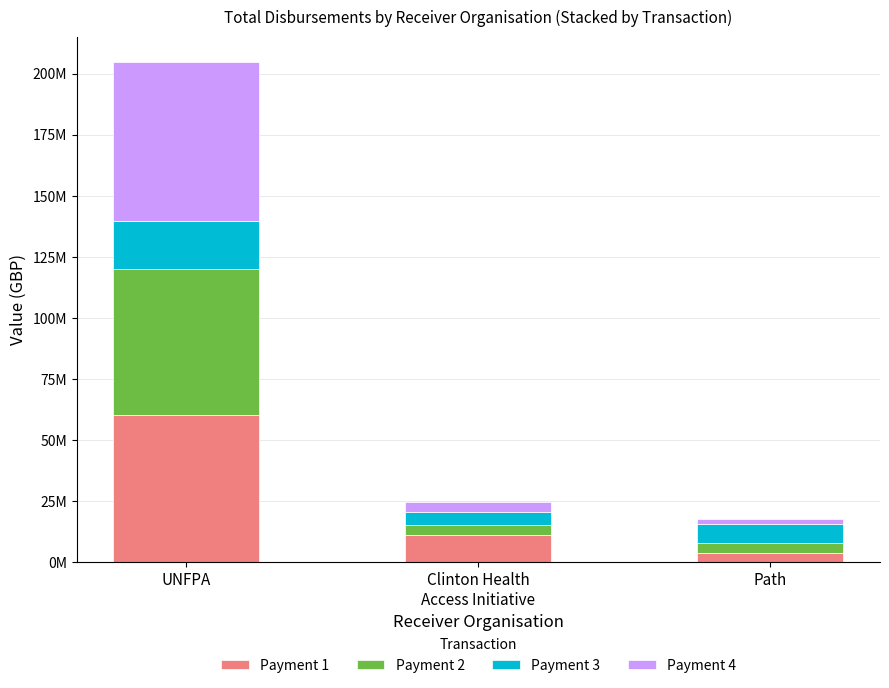

What are all the series names shown in the legend?

Payment 1, Payment 2, Payment 3, Payment 4